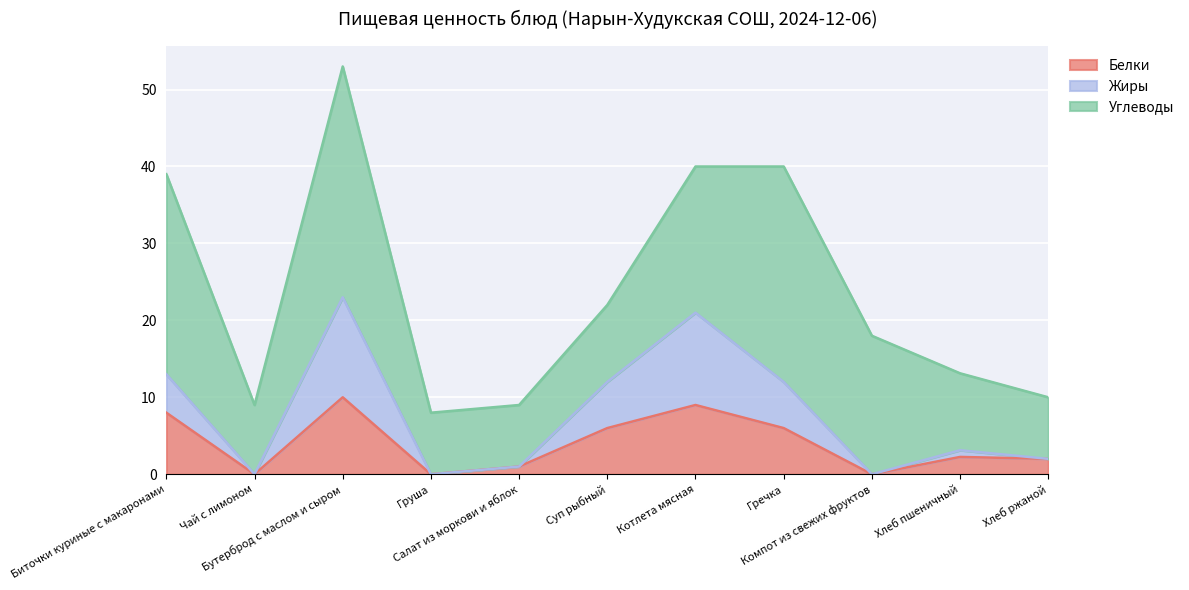

What is the total value across all series at Котлета мясная?

40.0